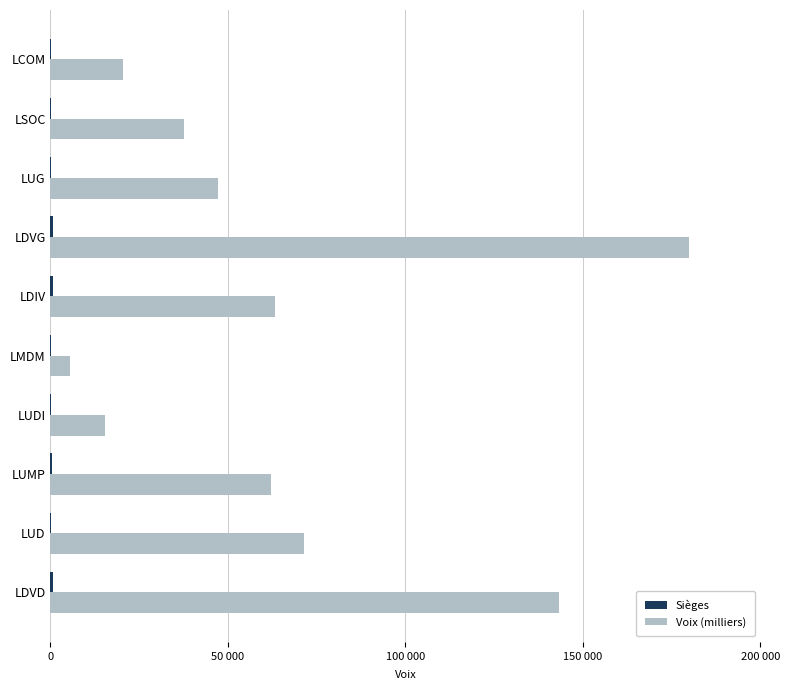

At which category is the sum across all series the highest?

LDVG